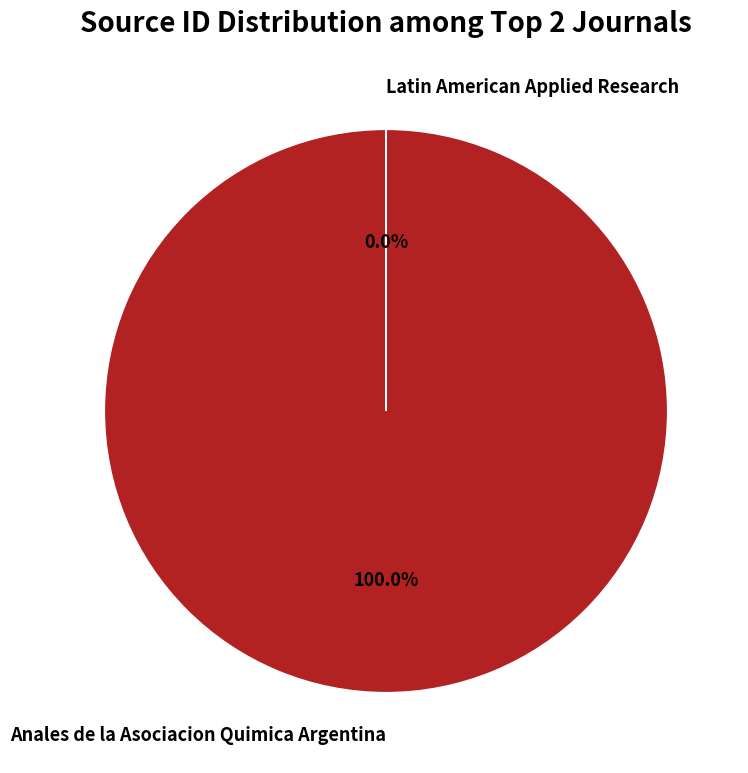

Which has a higher value, Anales de la Asociacion Quimica Argentina or Latin American Applied Research?

Anales de la Asociacion Quimica Argentina